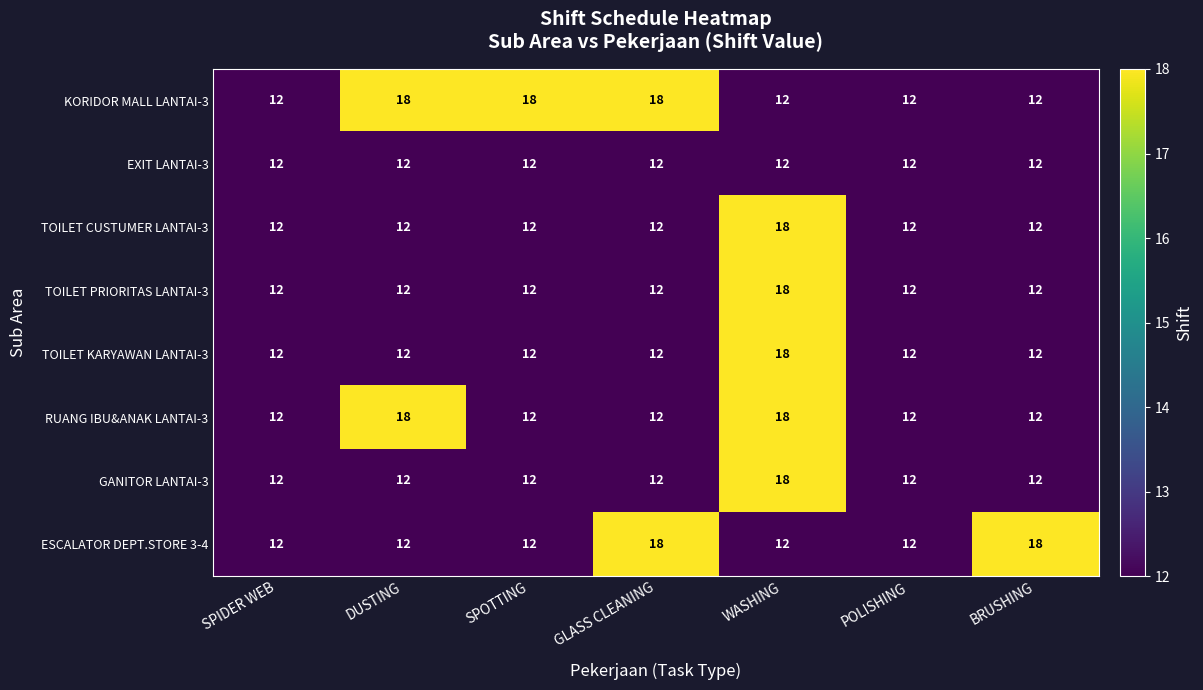

Is the value of GANITOR LANTAI-3 at WASHING greater than the value of EXIT LANTAI-3 at POLISHING?

Yes